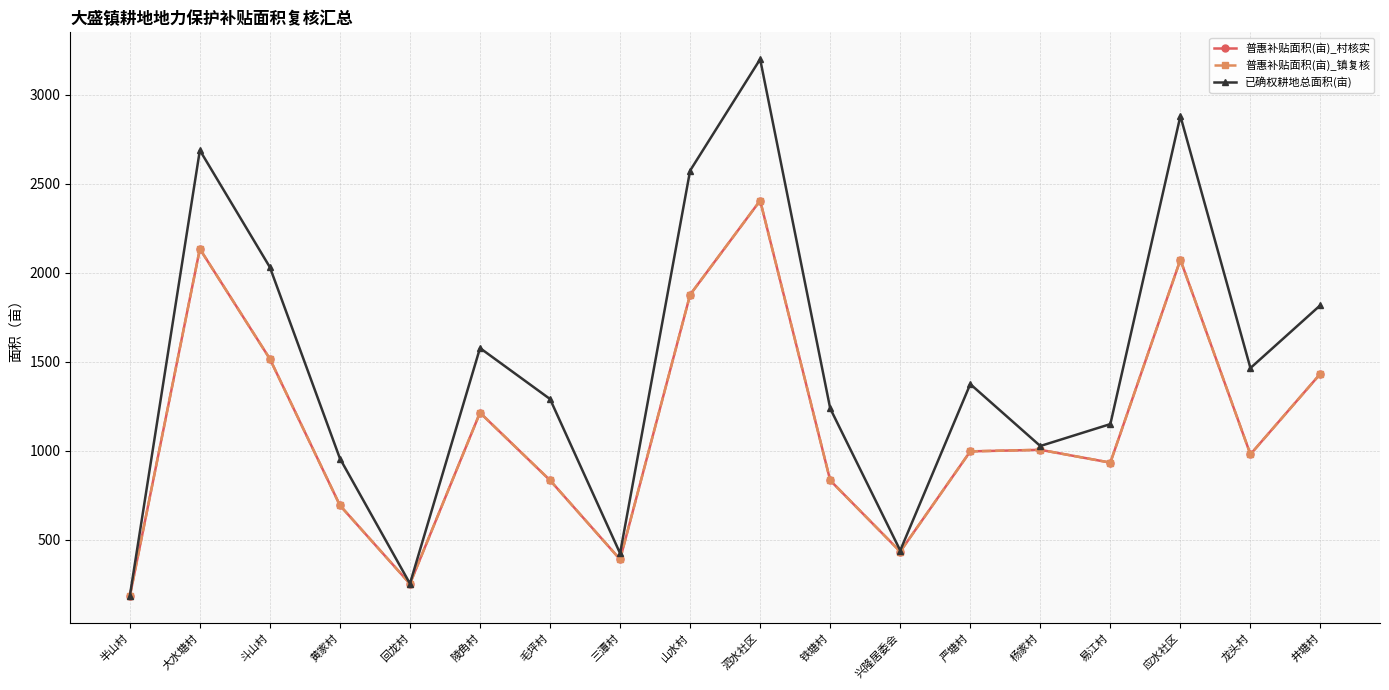

What is the difference between the maximum and minimum values in the 普惠补贴面积(亩)_镇复核 series?

2222.8